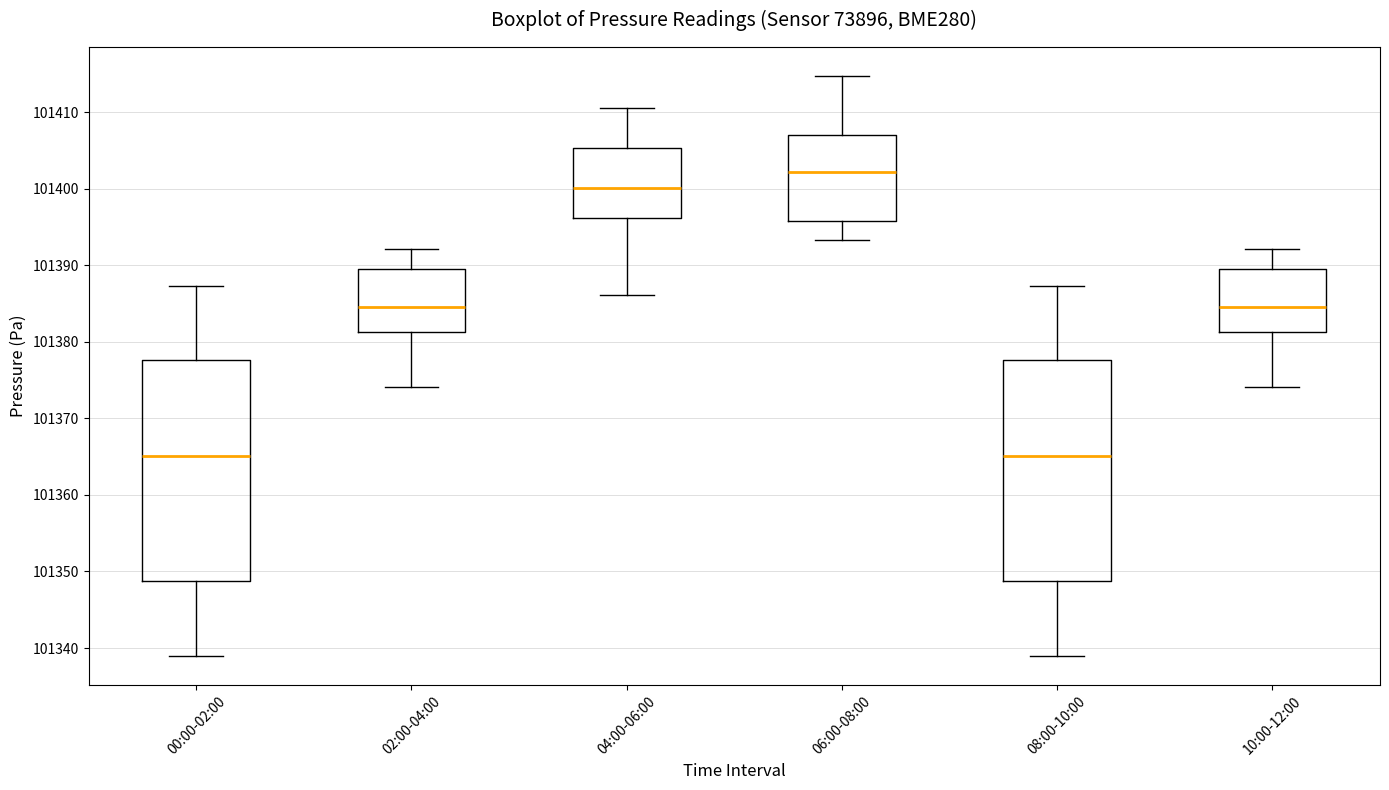

Which box's median line is the highest?

06:00-08:00